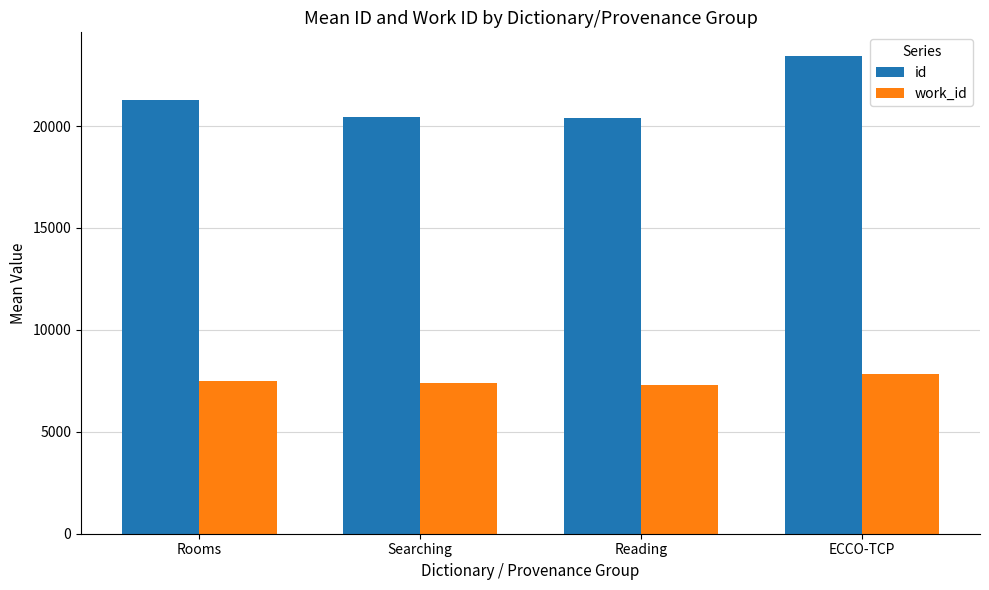

Rank the series at Rooms from highest to lowest value.

id, work_id